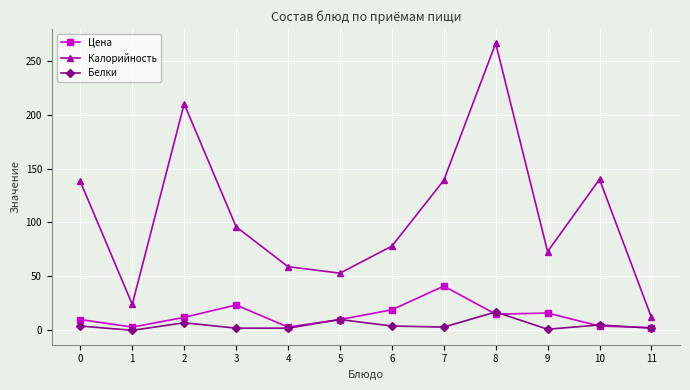

Which series has the widest spread of values?

Калорийность